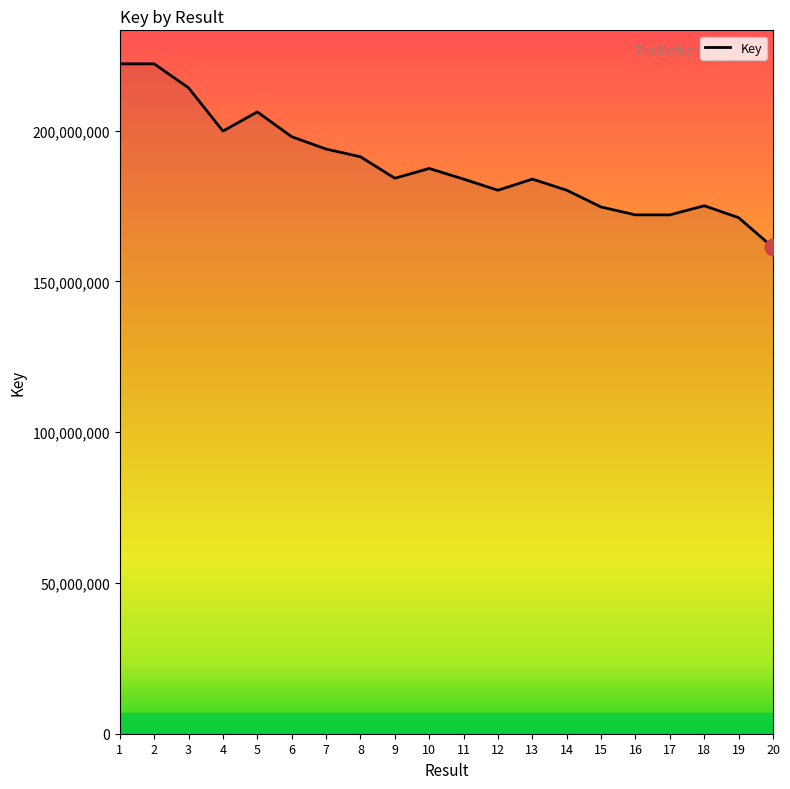

Does the chart have visible grid lines?

No